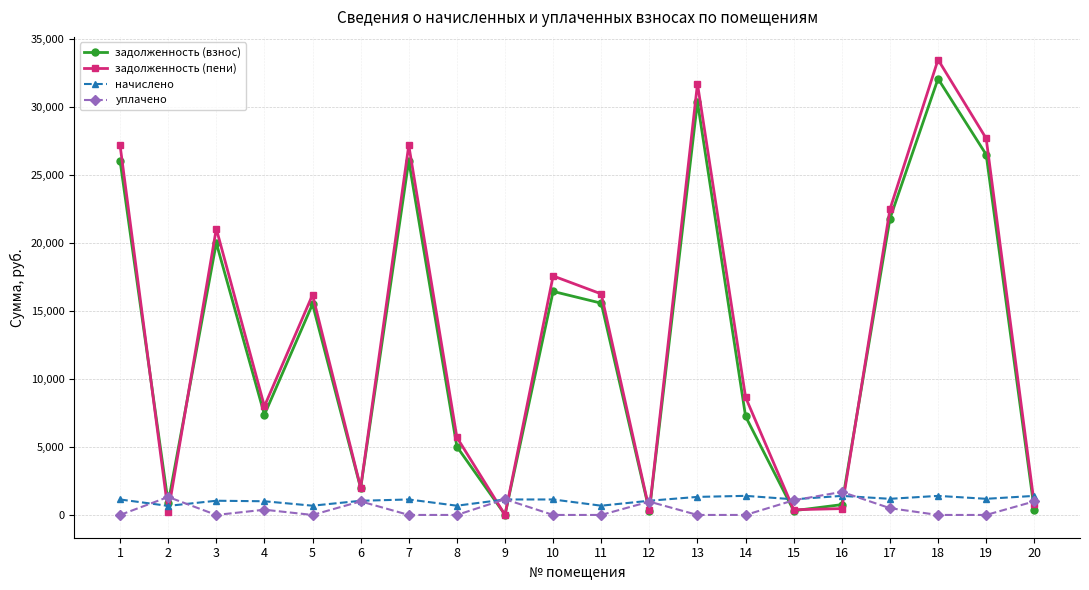

Where is the first local maximum for задолженность (пени)?

3